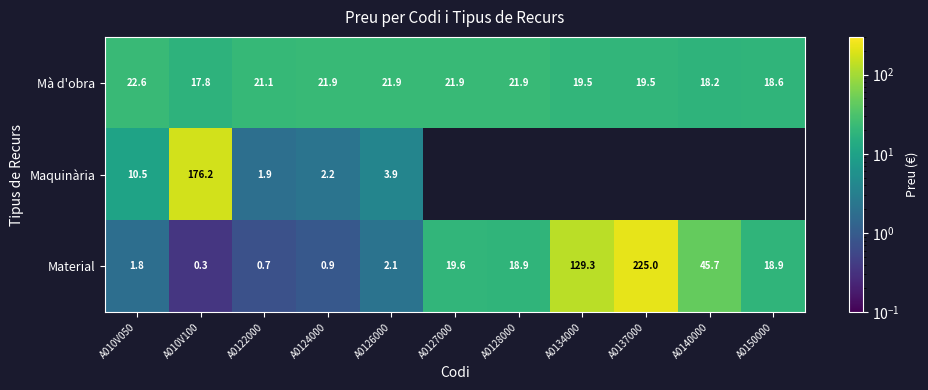

What is the maximum value shown in the chart?

225.0